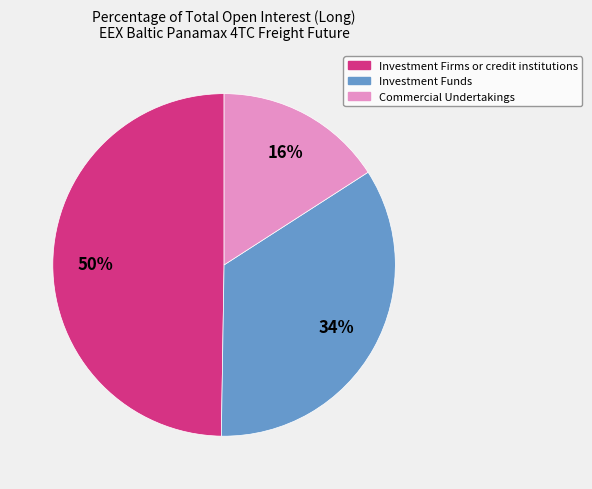

How many segments does this pie chart have?

3